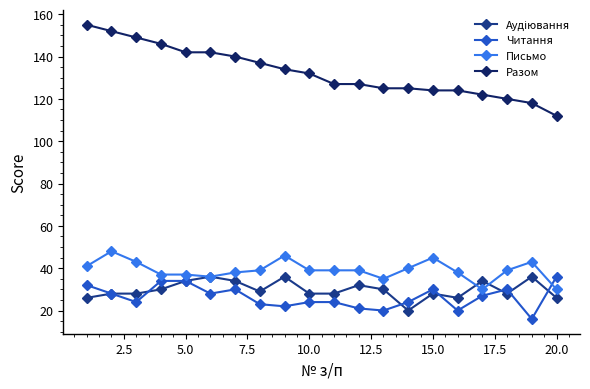

How many times do Письмо and Читання cross each other?

1